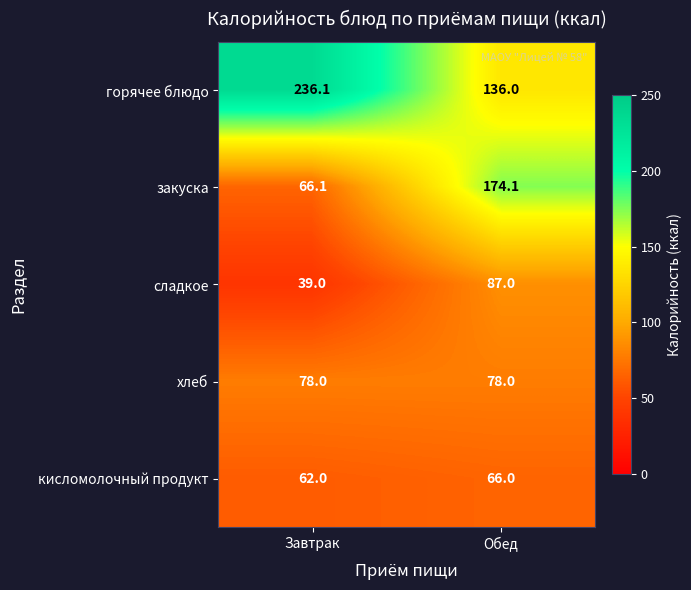

Count the number of categories in the chart.

2